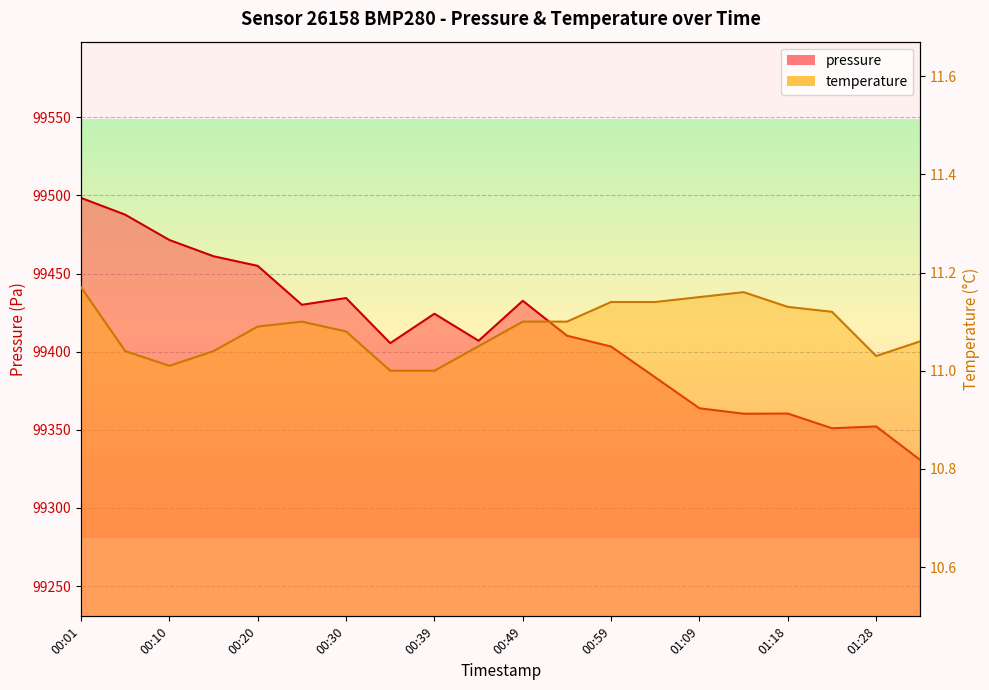

Count the number of data series in this chart.

2